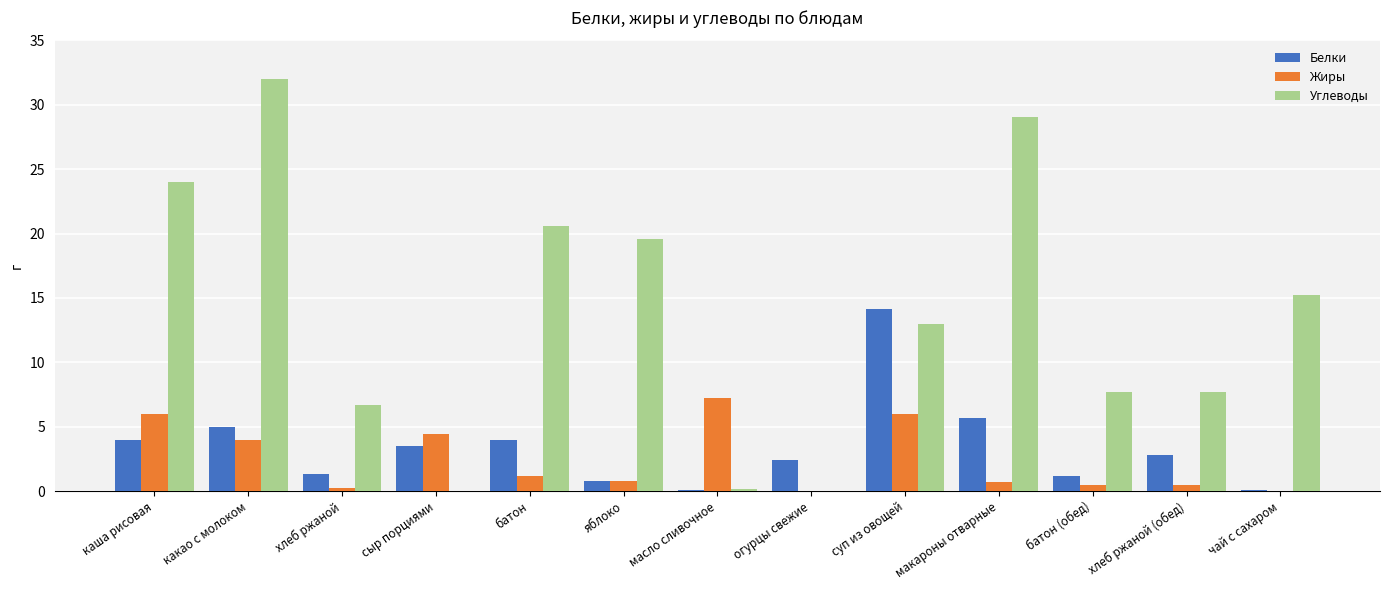

What is the greatest value displayed?

32.0